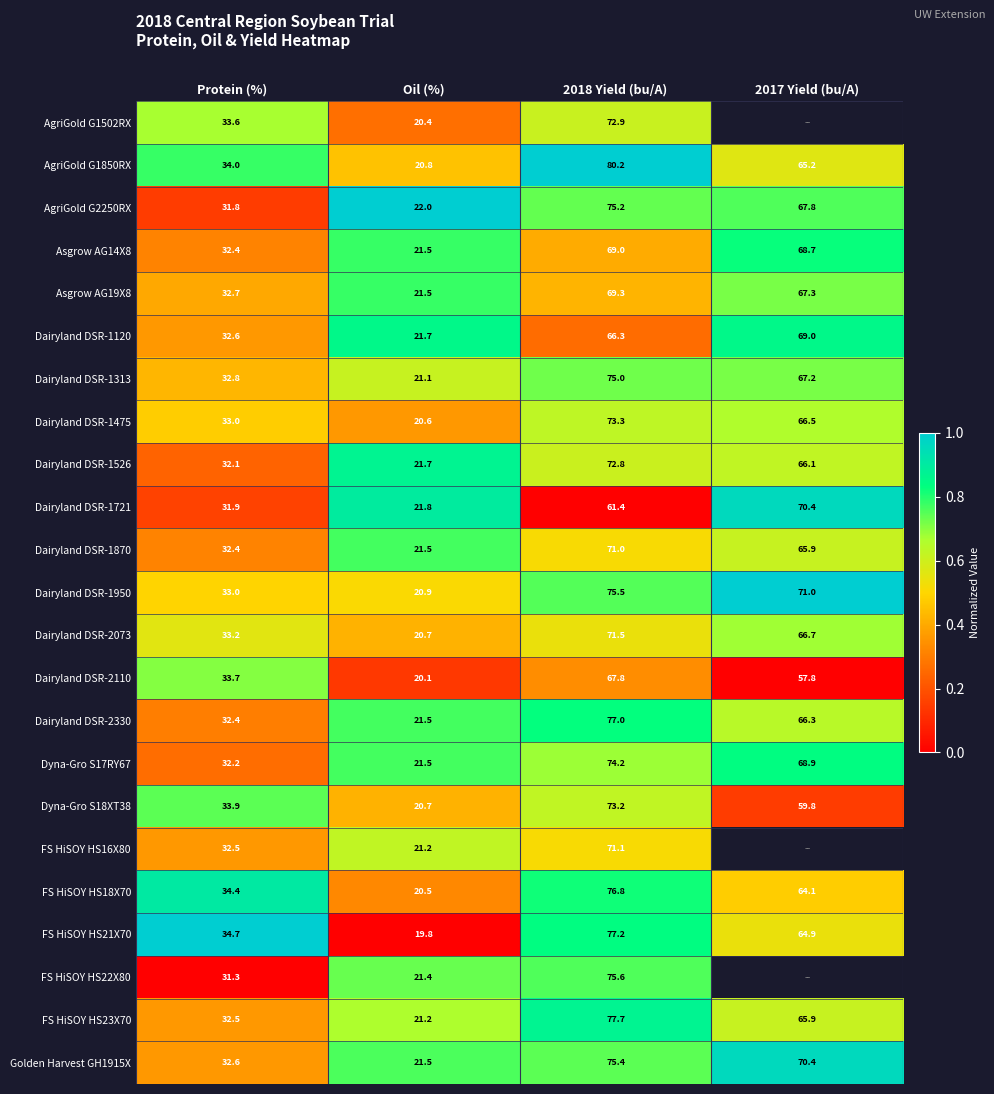

Where is Dairyland DSR-2073 nearest to the value 46?

Protein (%)